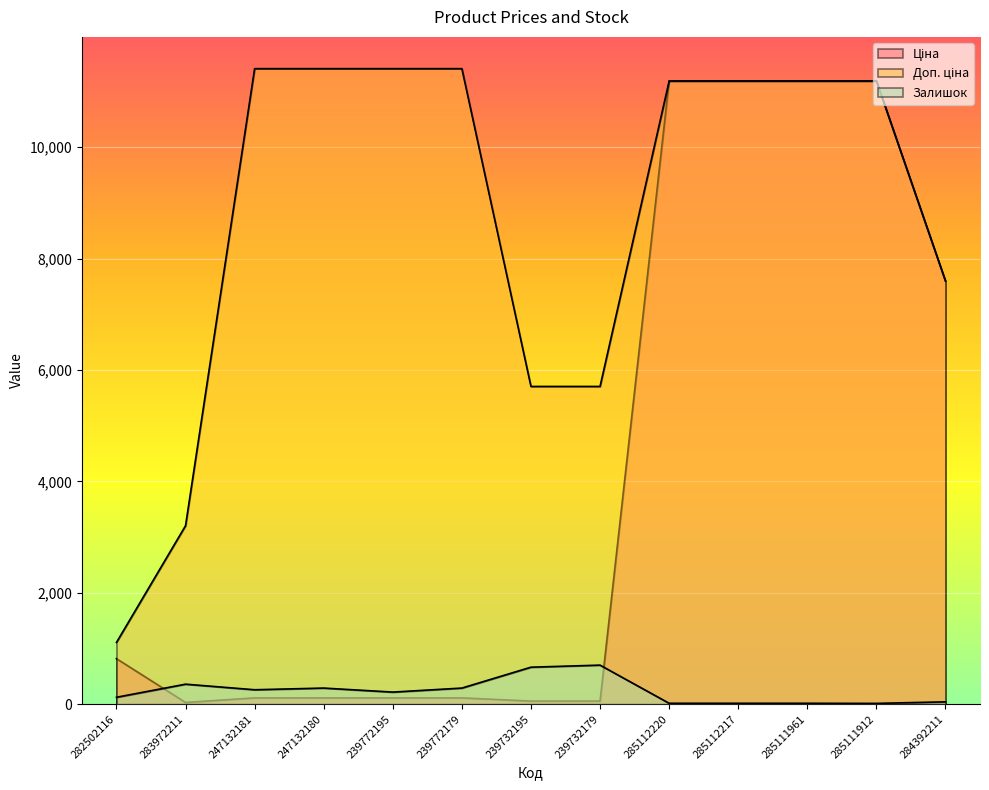

What is the minimum value for Доп. ціна?

1109.2